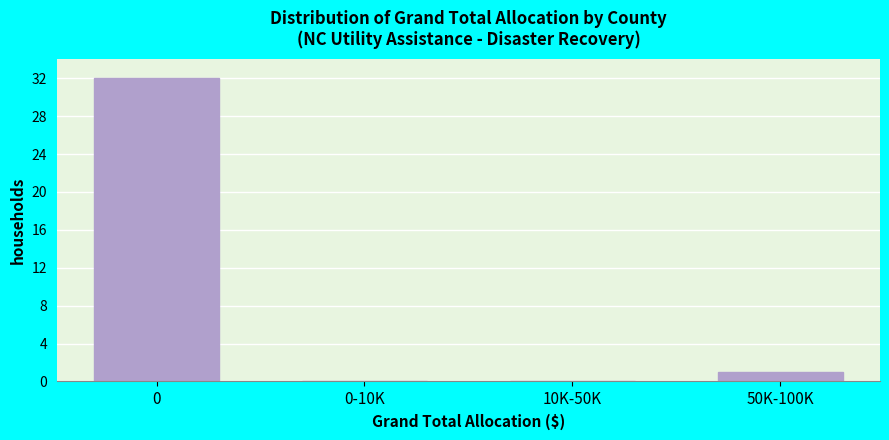

Reading left to right, extract all data points from this chart.

0=32	0-10K=0	10K-50K=0	50K-100K=1